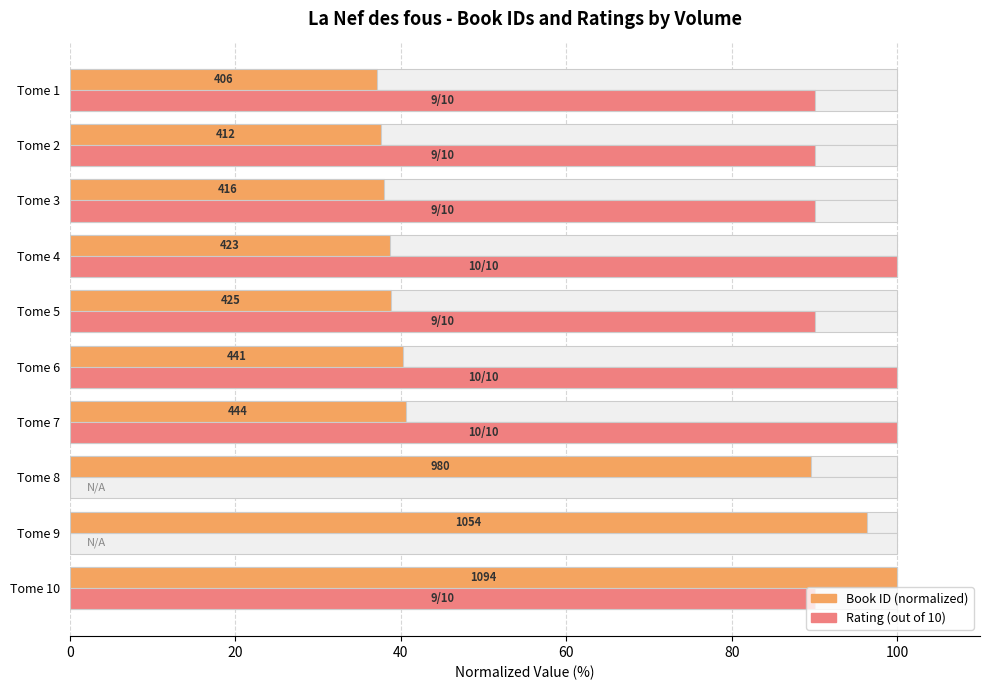

How many distinct data groups are displayed?

2